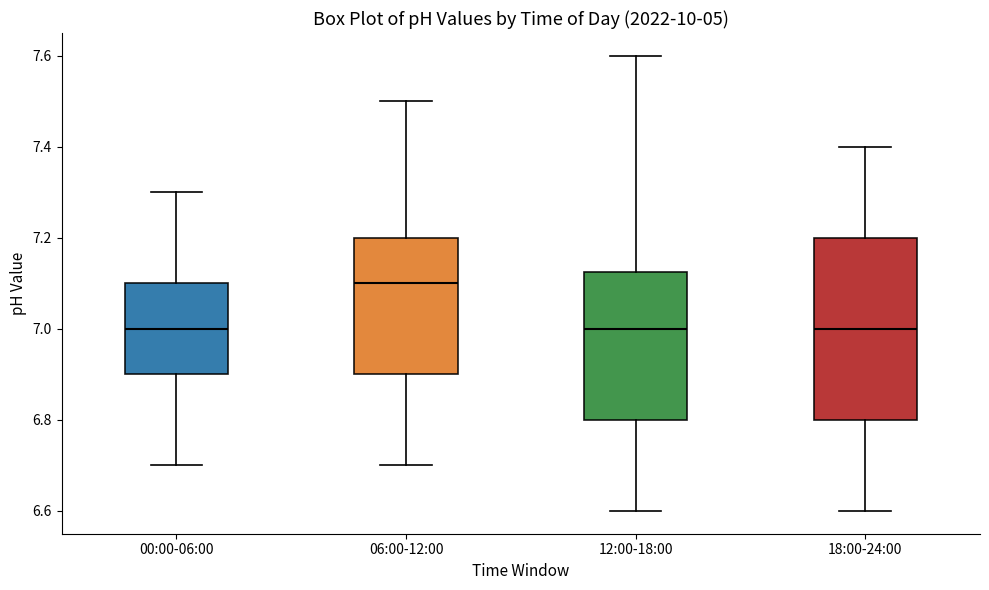

Where is the upper edge of the box for 12:00-18:00 on the y-axis? The values are not printed on the chart, so give them approximately, as read against the axis.

7.12